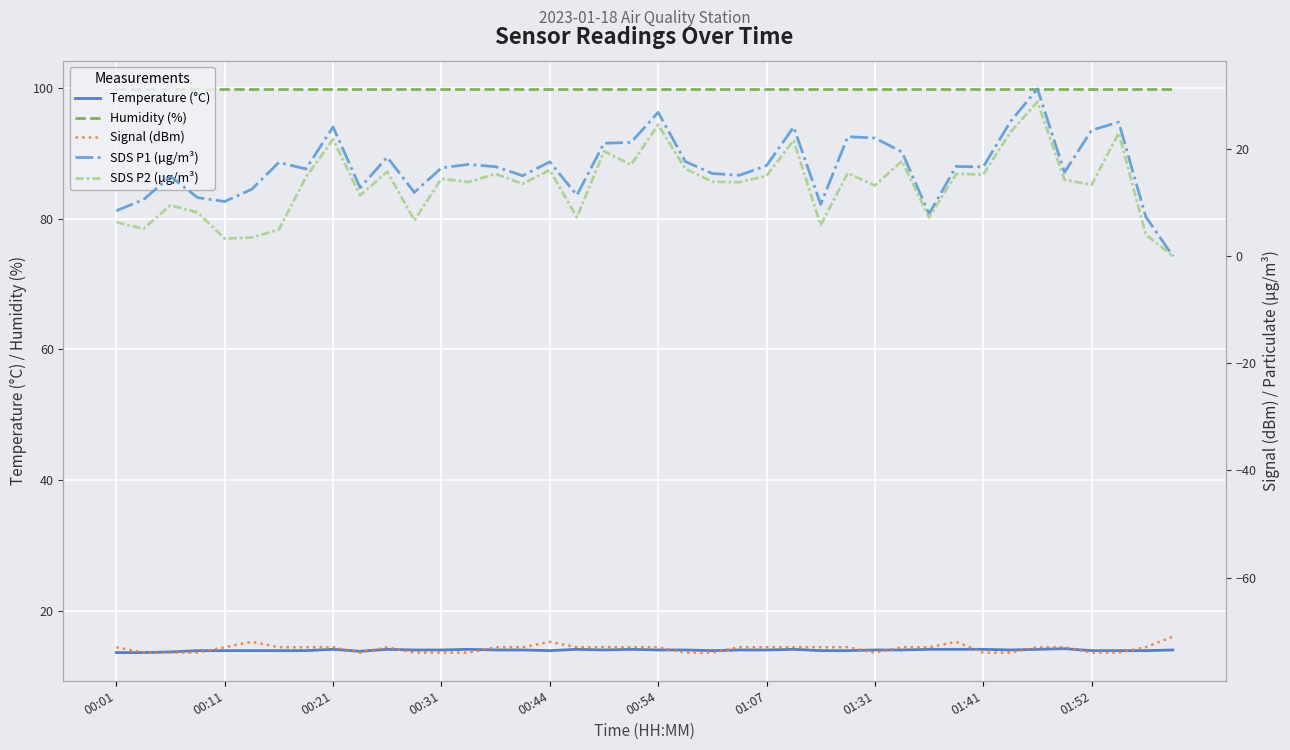

What is the sum of all Signal (dBm) values?

-2929.0